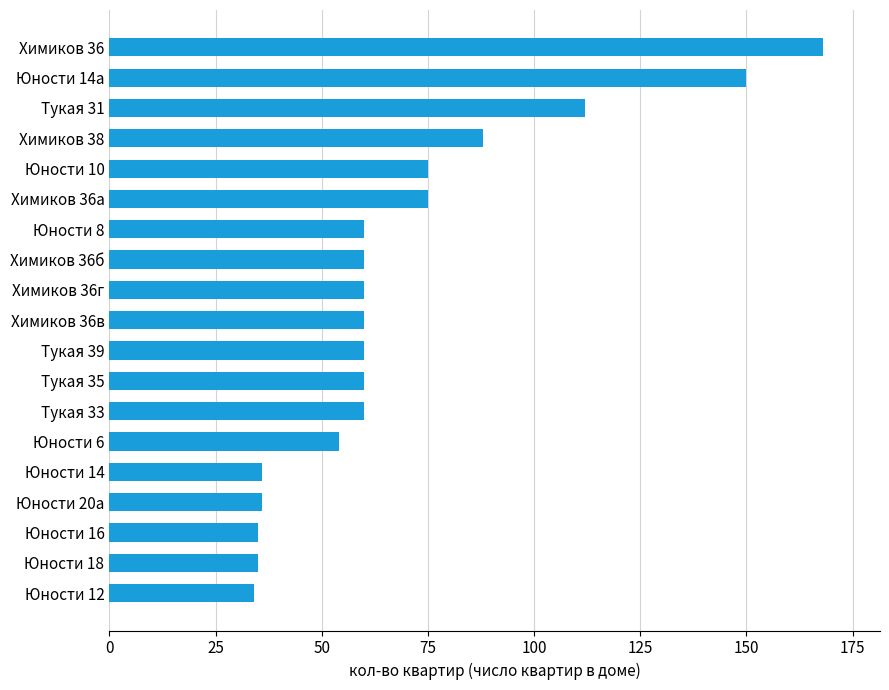

The value at Химиков 36г is 60. True or false?

True